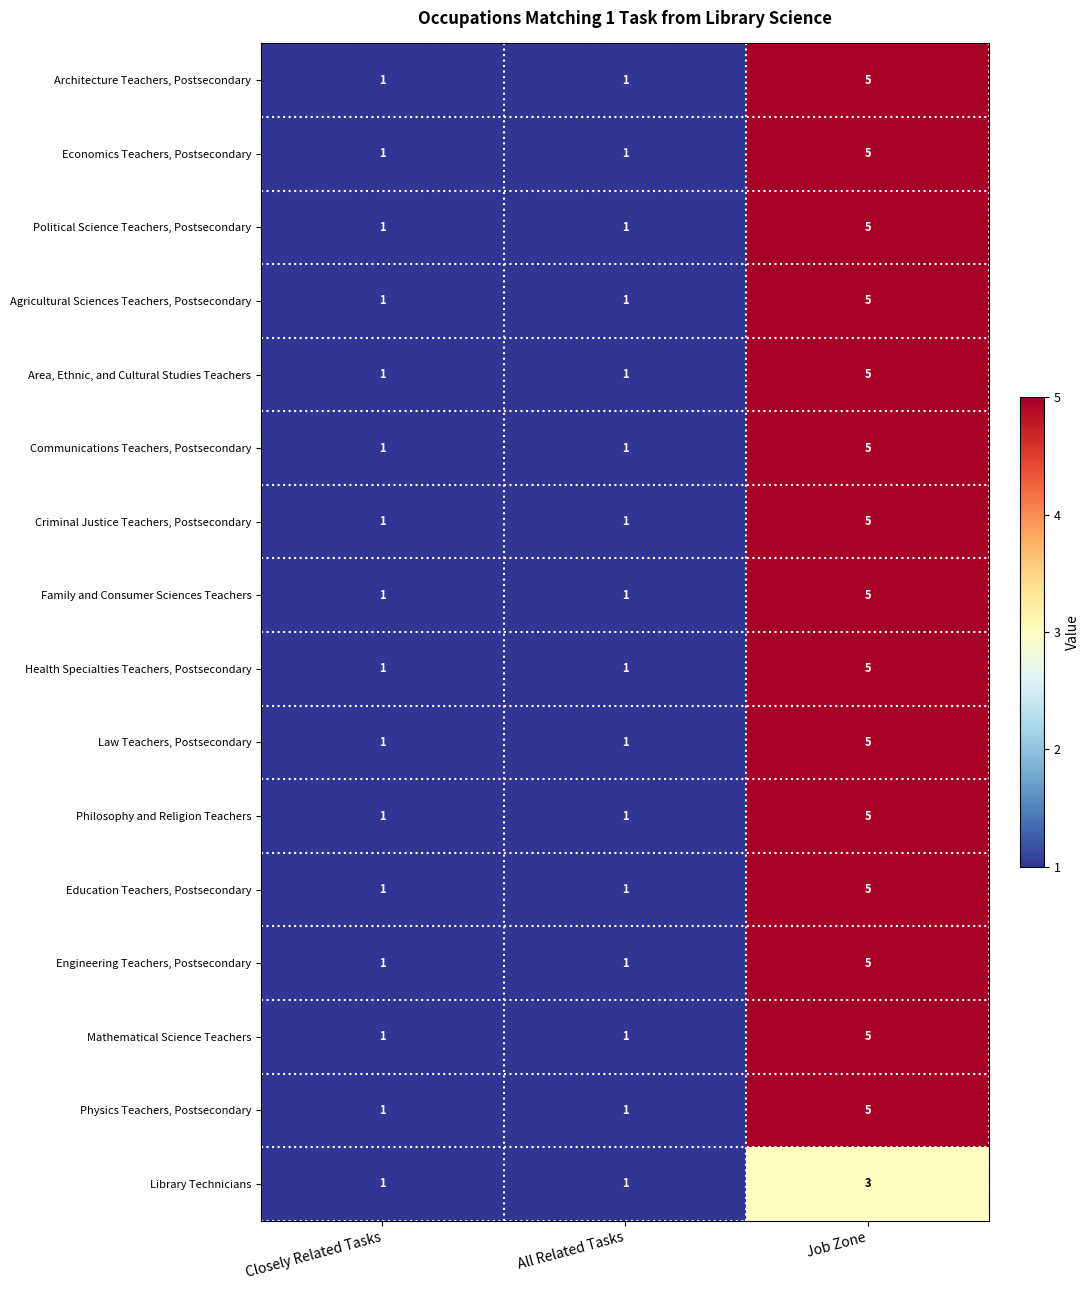

What is the difference between the maximum and minimum values in the Law Teachers, Postsecondary series?

4